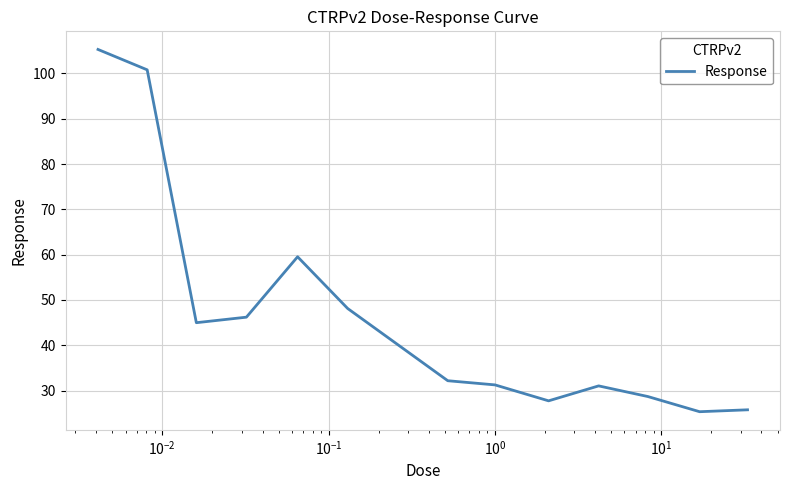

What is the maximum value shown in the chart?

105.3